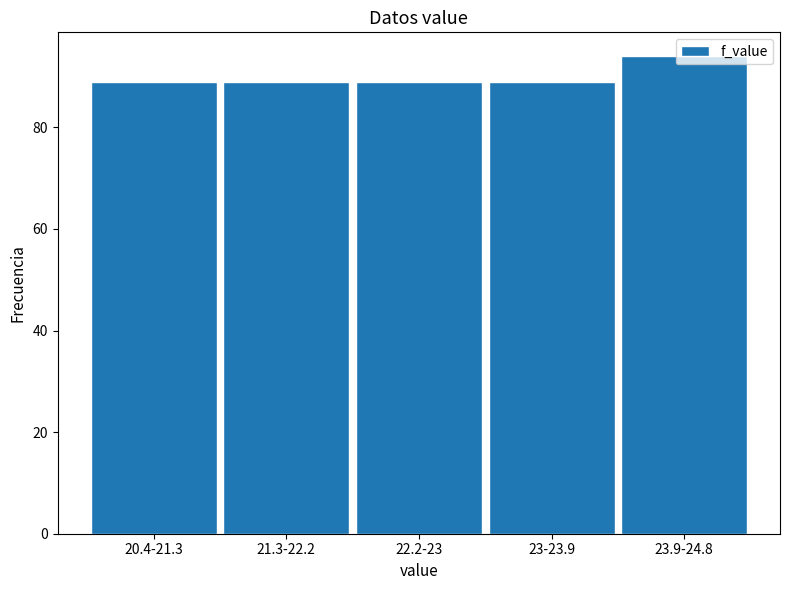

True or false: the data shows 89 at 20.4-21.3.

True